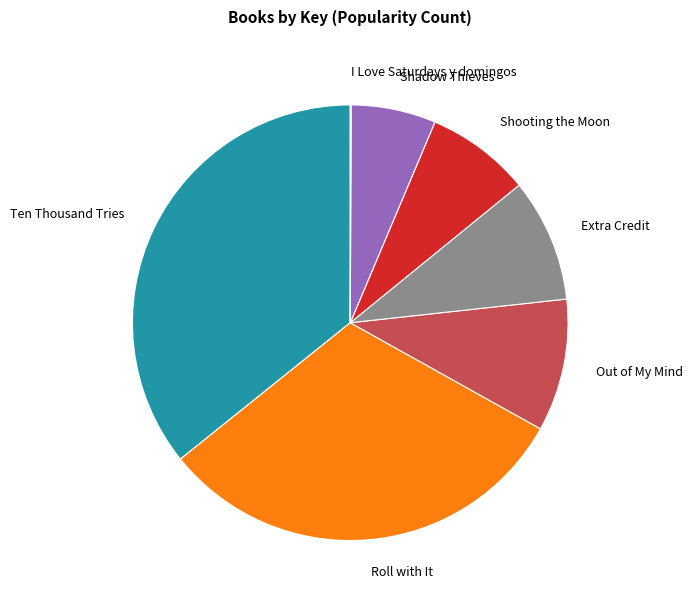

Is there any slice that represents more than half of the pie?

No